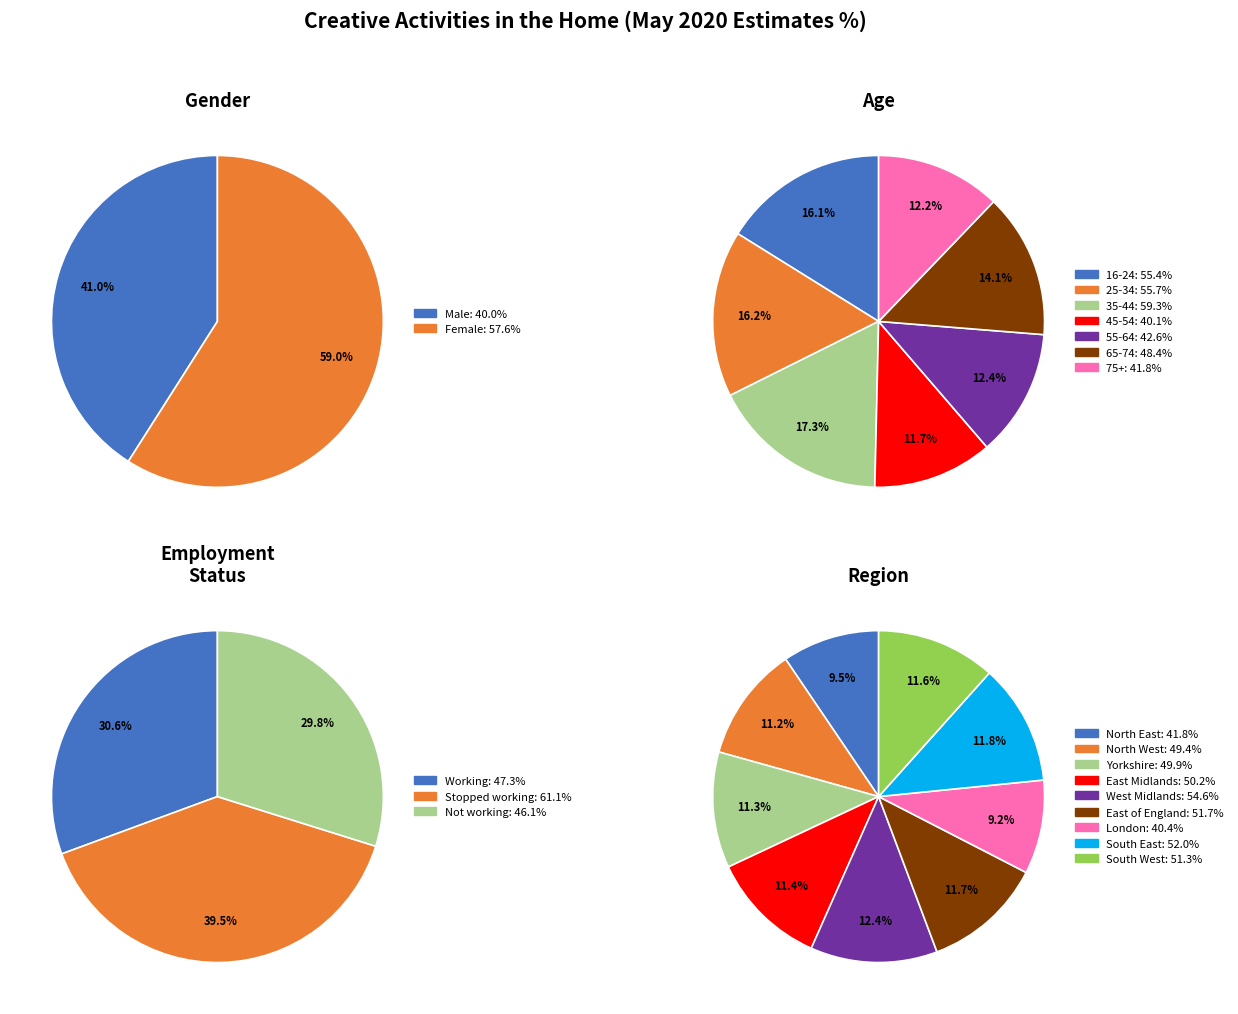

Between Female and 45-54, which is larger?

Female